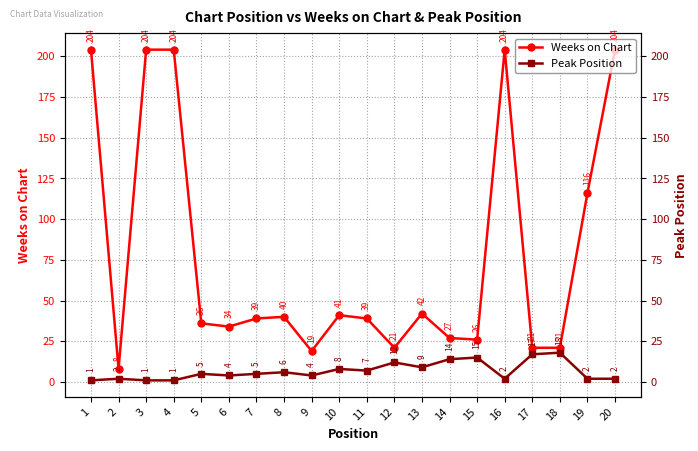

True or false: Peak Position has more than 1 points higher than both neighbors.

True